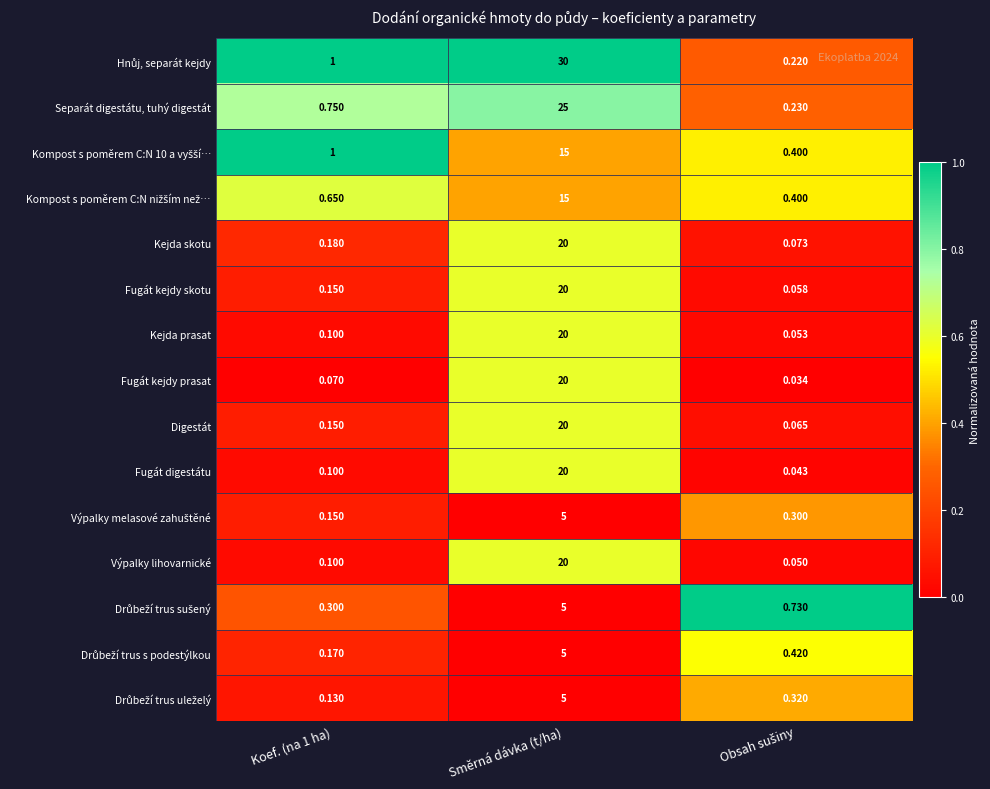

Which label corresponds to the largest value in the chart?

Směrná dávka (t/ha)